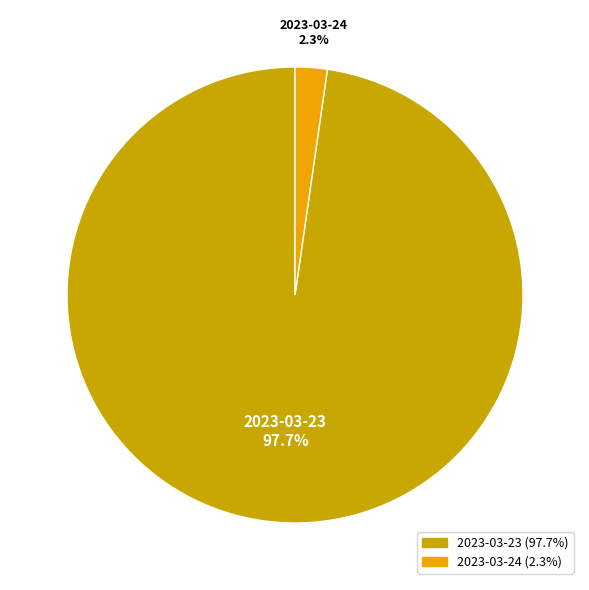

Is there a majority slice in this chart?

Yes